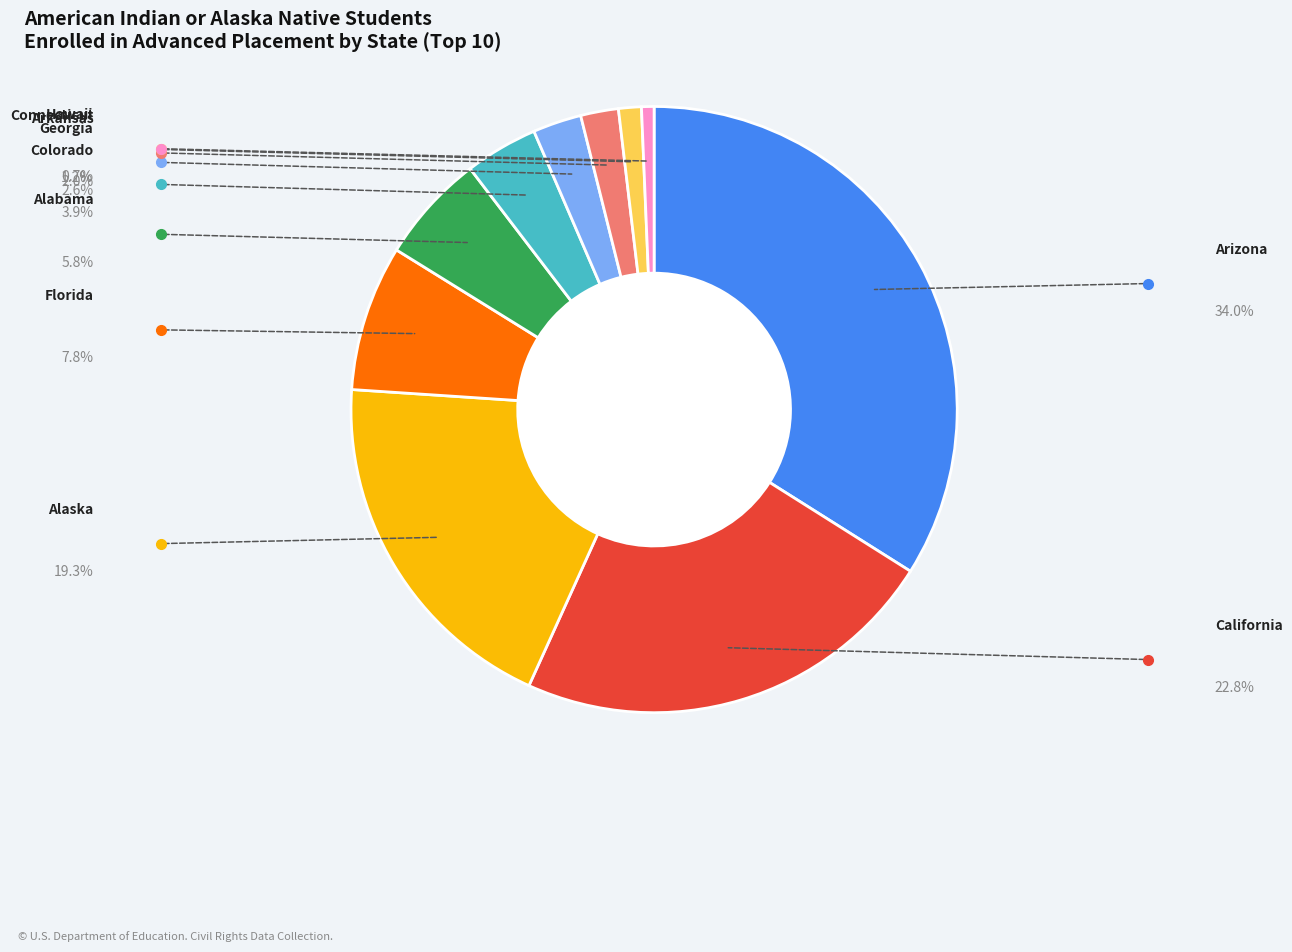

Is there any slice that represents more than half of the pie?

No